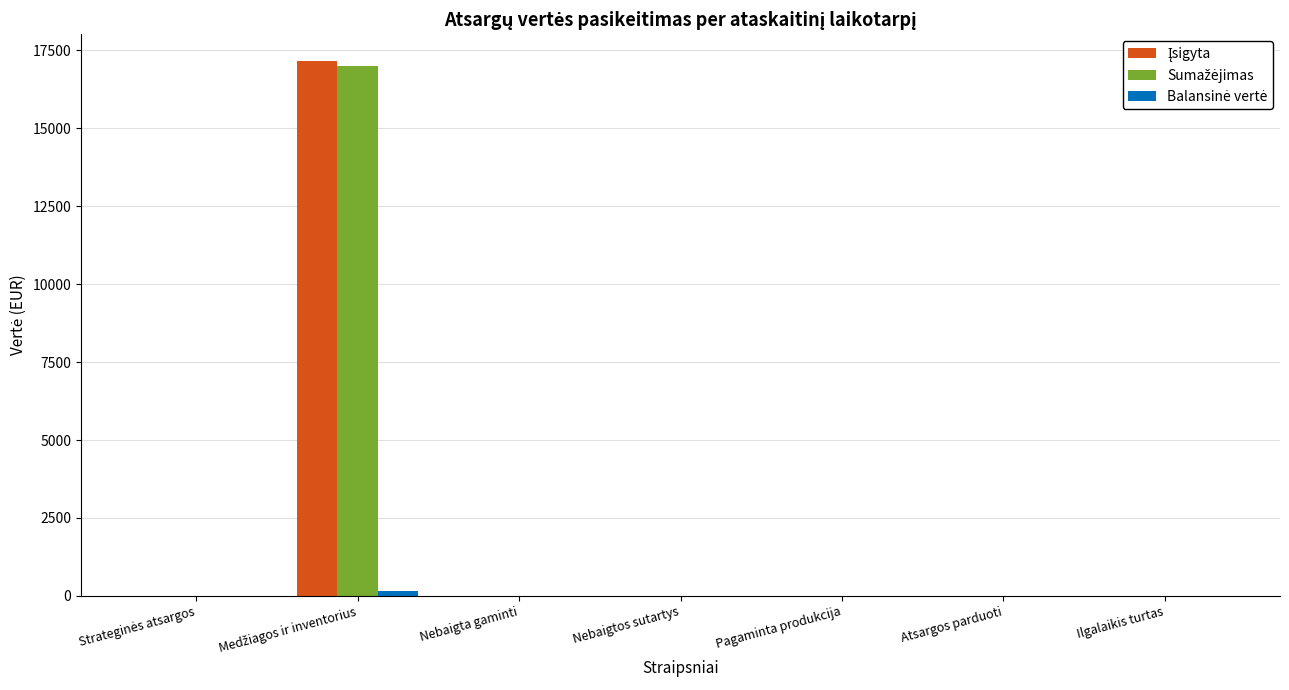

What is the maximum value shown in the chart?

17163.2